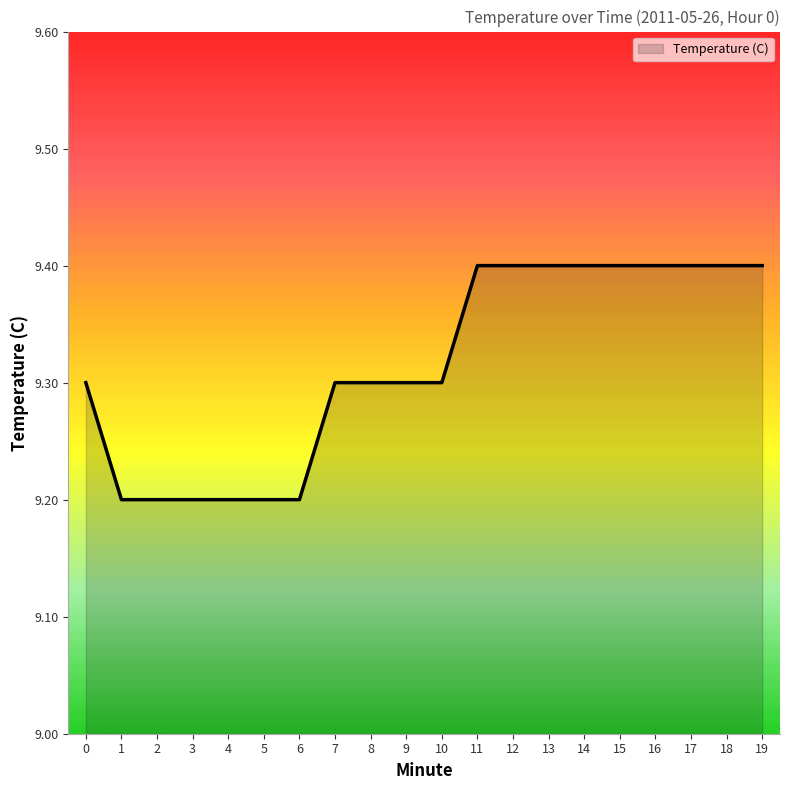

The chart shows a value of 9.4 at 17. True or false?

True